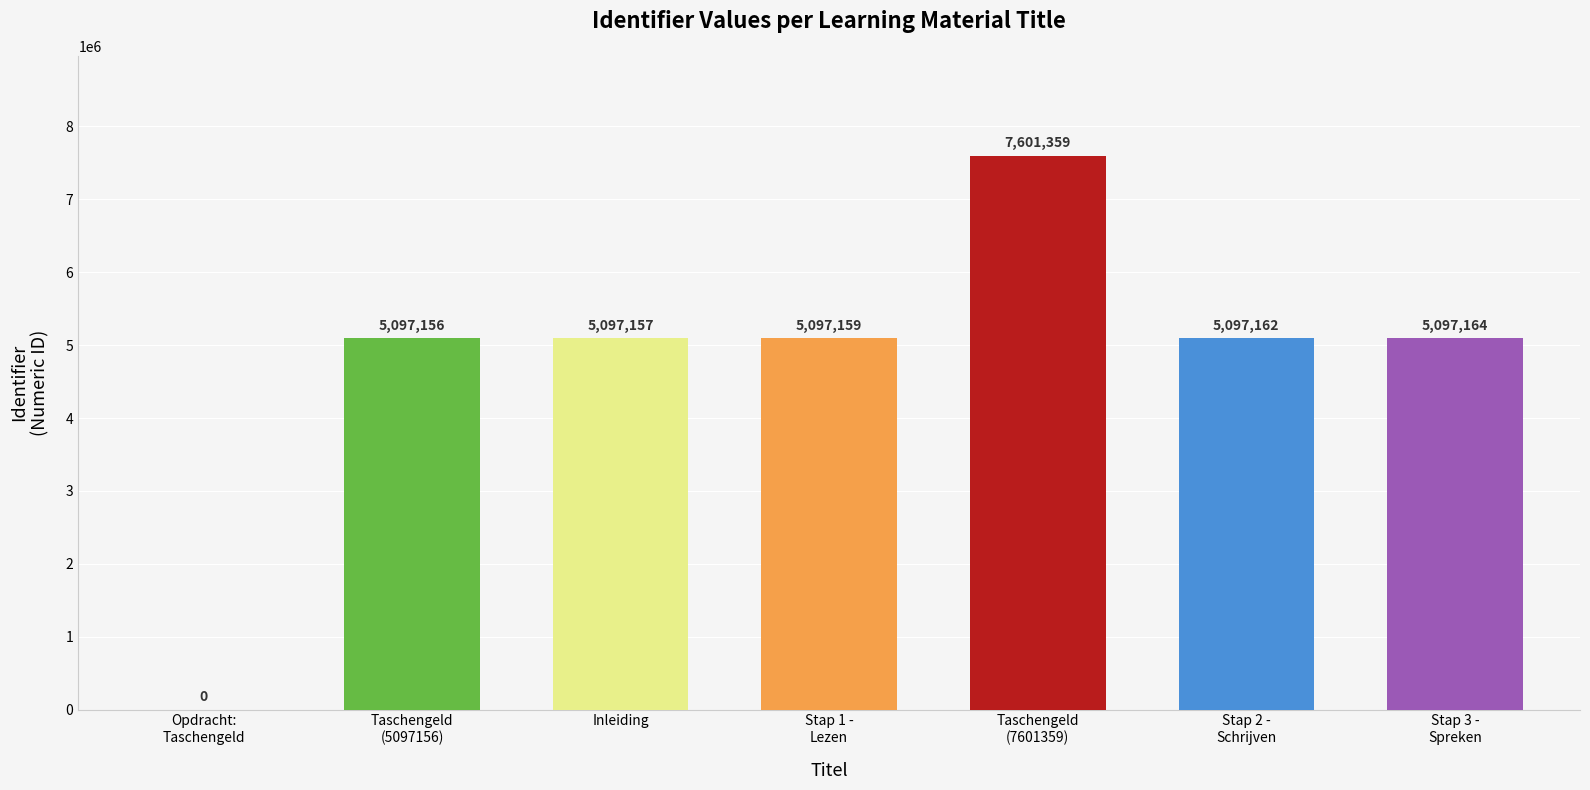

What position from the right is Taschengeld (7601359)?

3